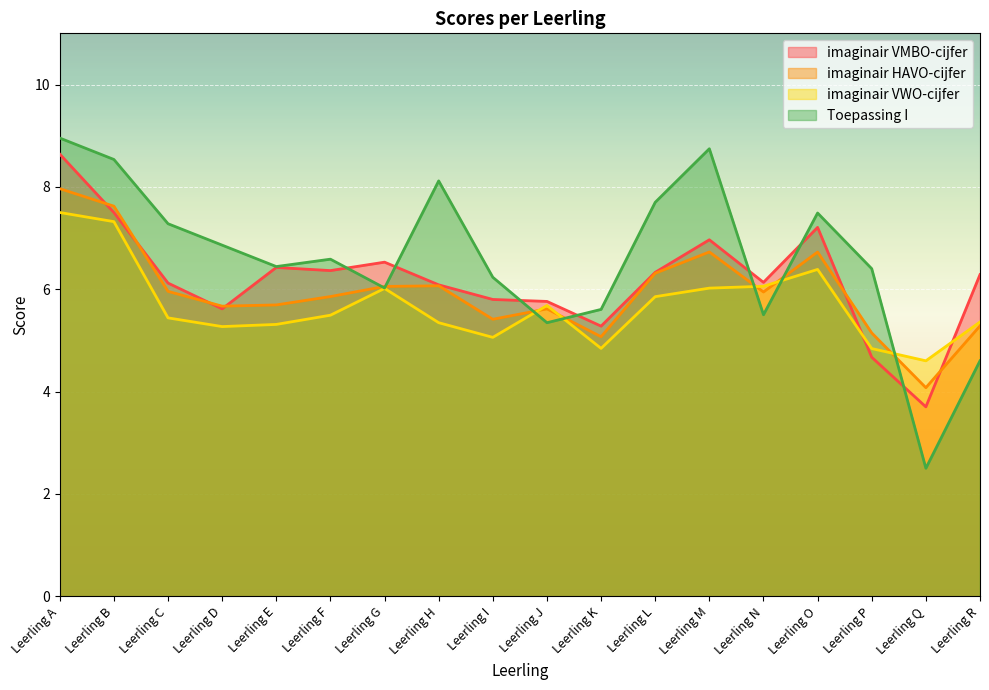

Where do Toepassing I and imaginair VMBO-cijfer first cross each other?

Leerling F and Leerling G